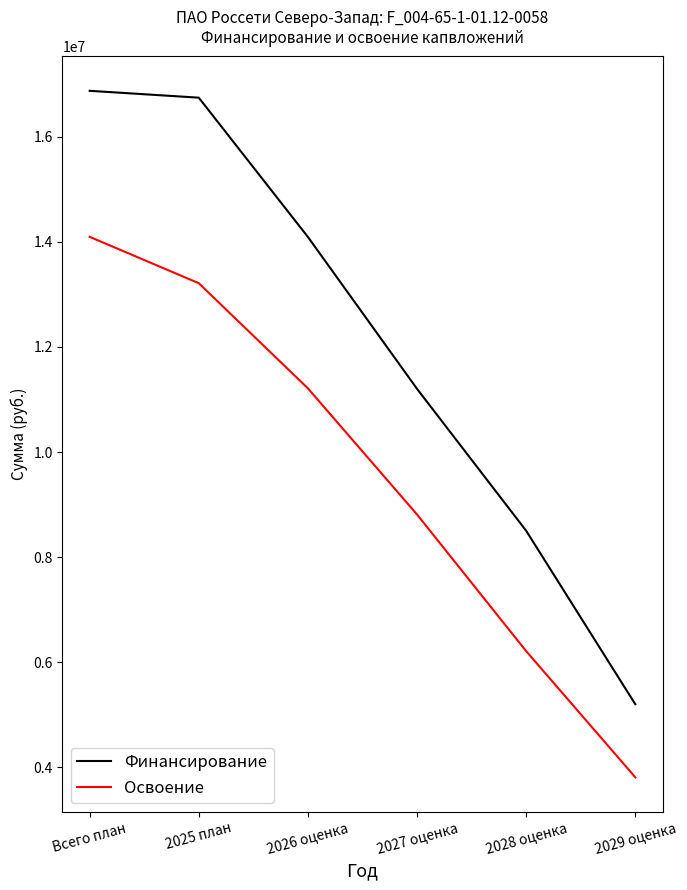

Rank the categories by Финансирование value from lowest to highest.

2029 оценка, 2028 оценка, 2027 оценка, 2026 оценка, 2025 план, Всего план